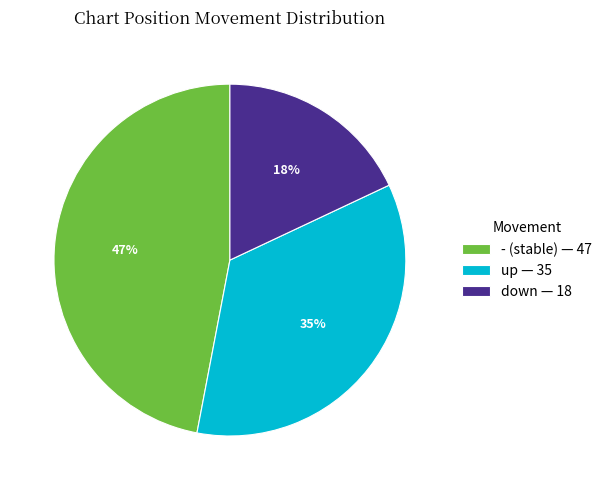

Count the number of slices in the pie.

3